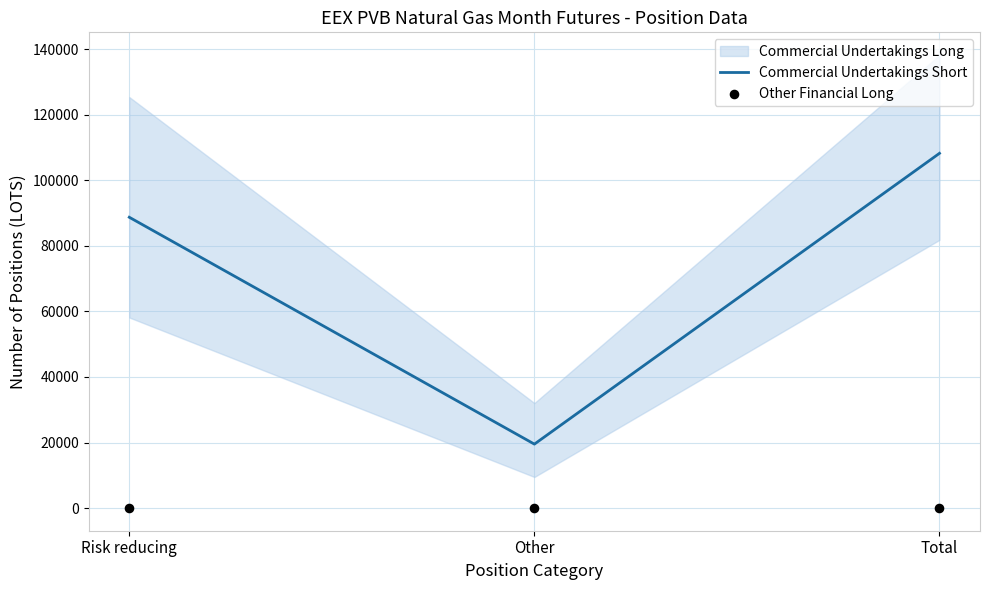

Is the value of Other Financial Long at Risk reducing greater than the value of Commercial Undertakings Short at Total?

No